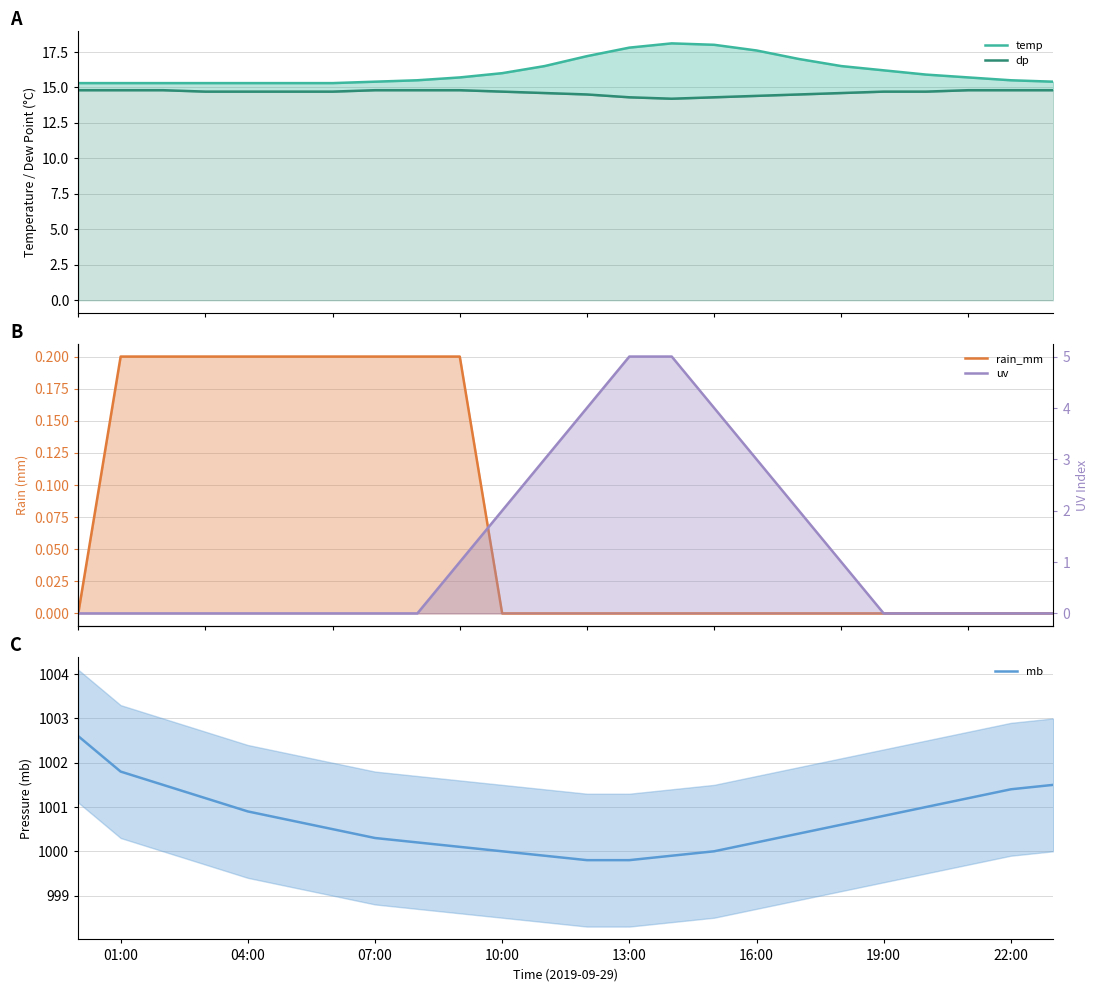

Which series has the largest range (max minus min)?

uv